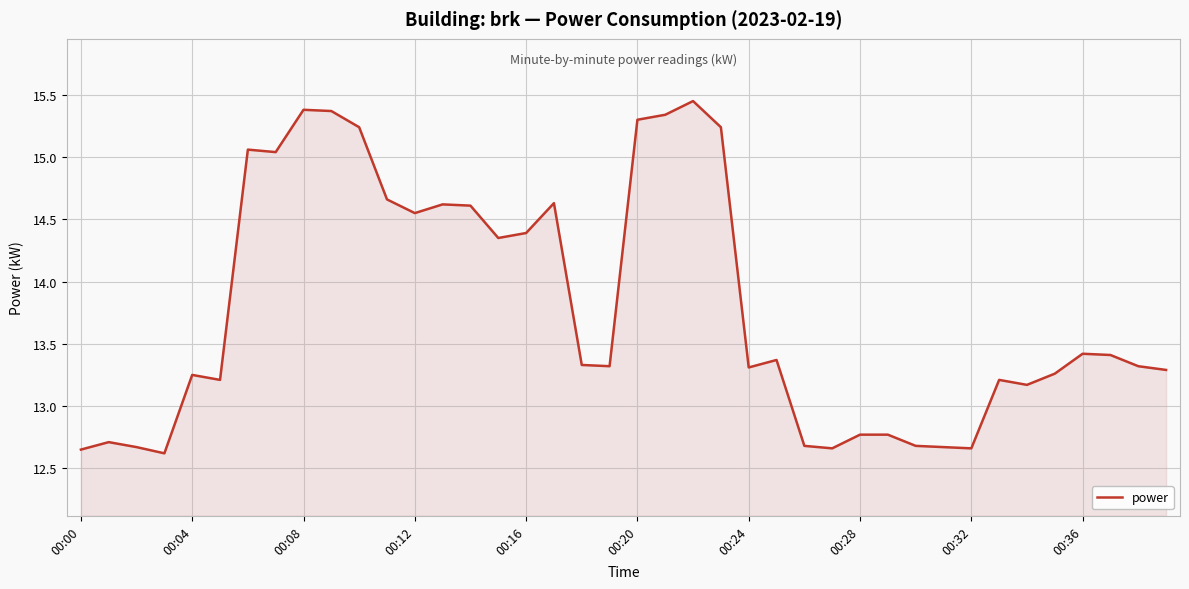

What is the smallest value displayed?

12.6